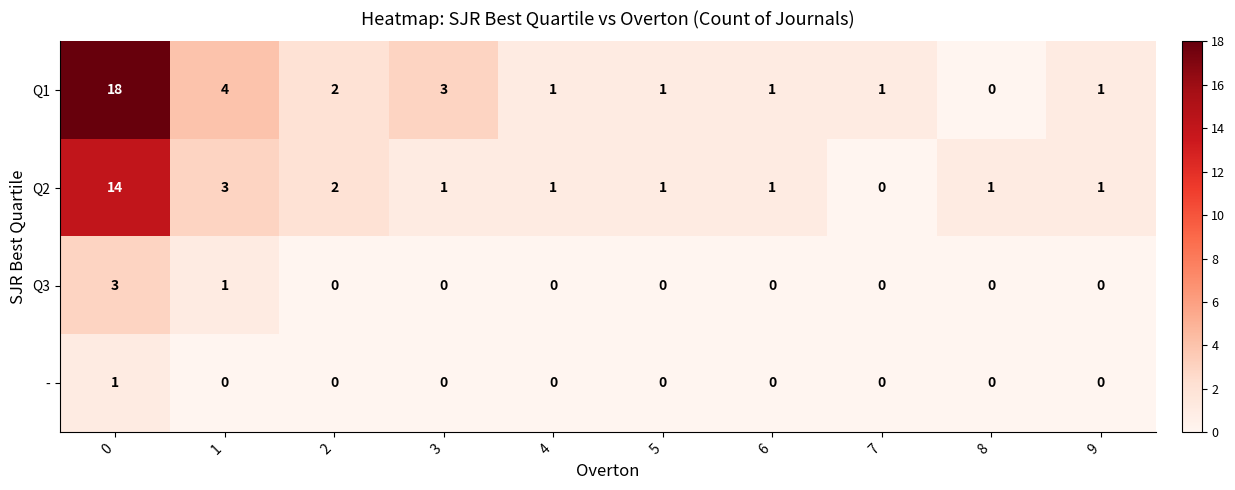

What is the difference between the maximum and minimum values in the Q2 series?

14